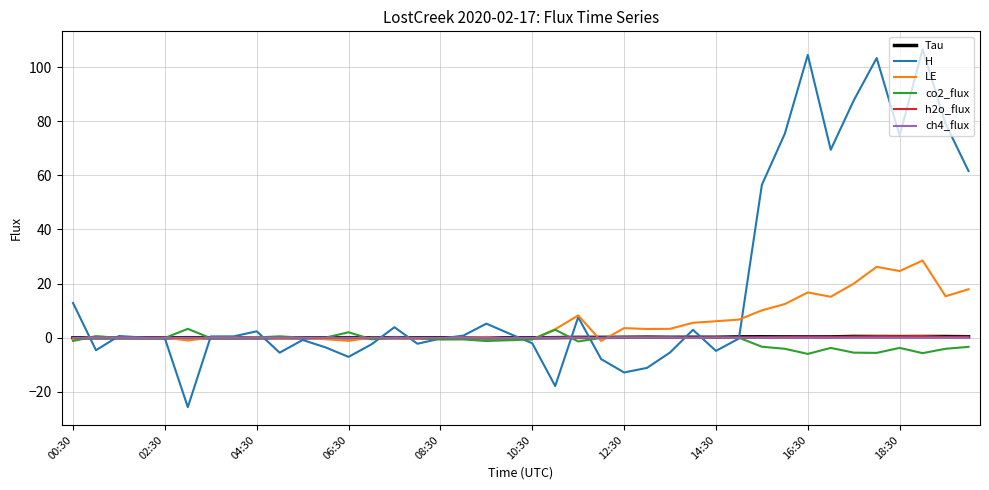

How many lines are shown in the chart?

6